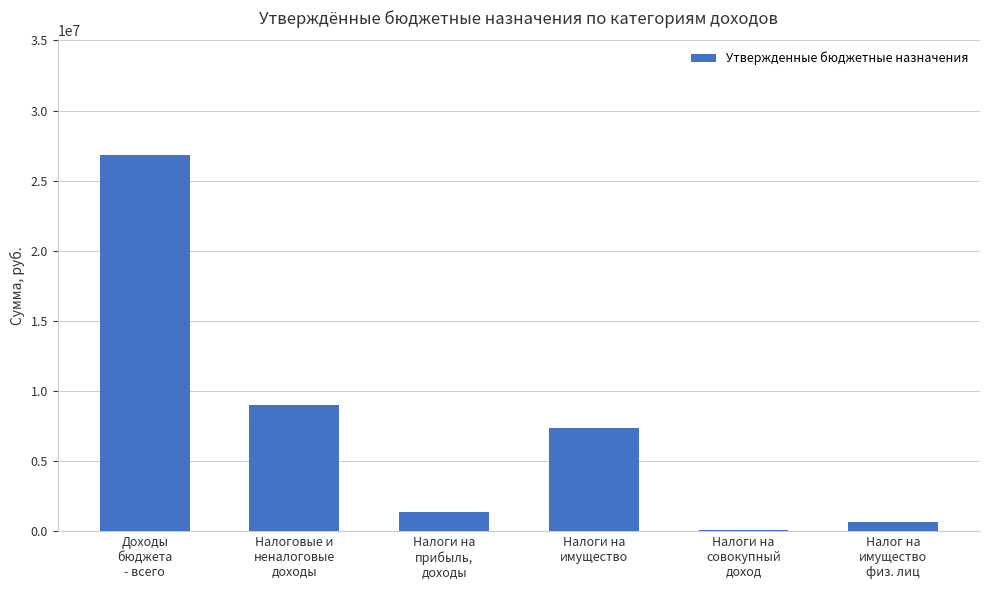

What value does the data have at Налог на
имущество
физ. лиц, to the nearest 10?

635000